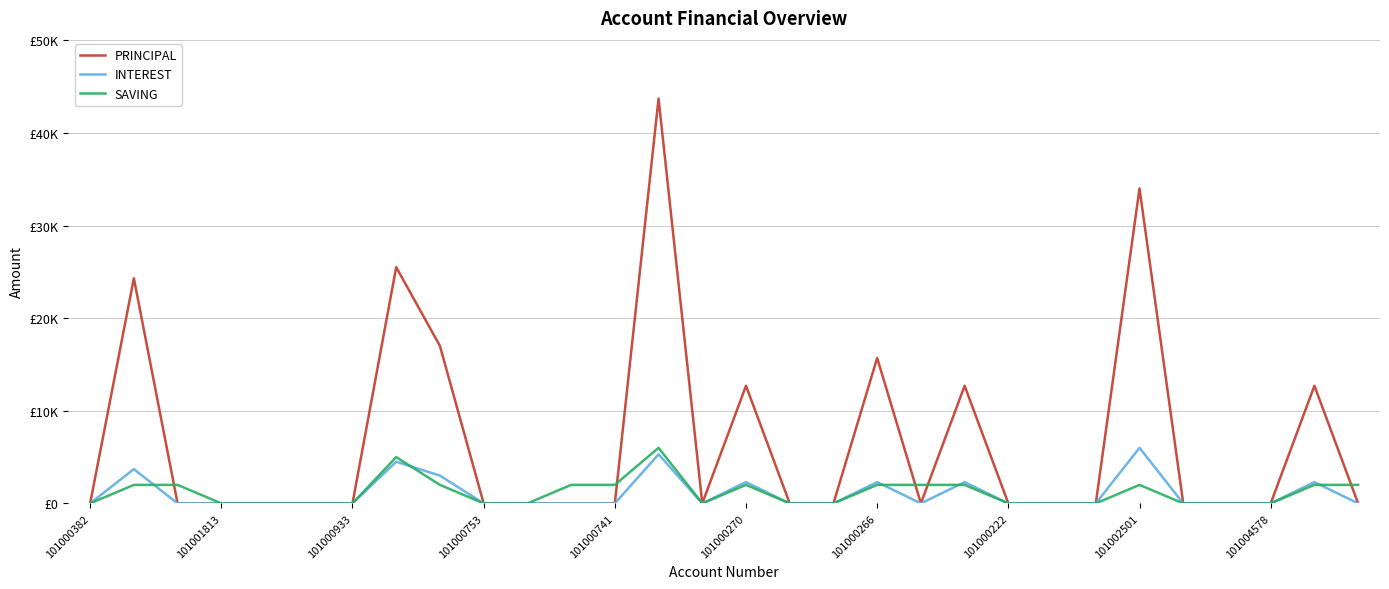

What is the difference between the maximum and minimum values in the PRINCIPAL series?

43700